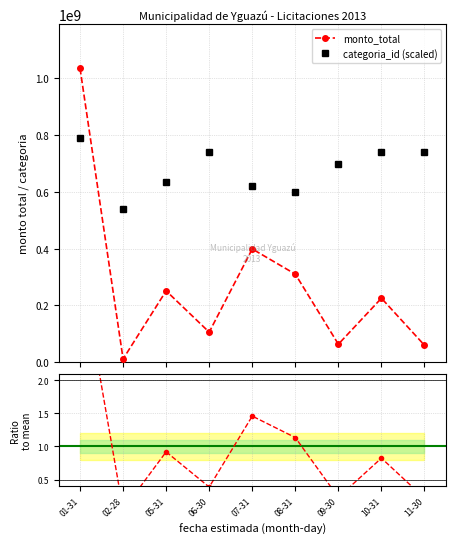

What is the highest value of the categoria_id (scaled) series?

790000000.0